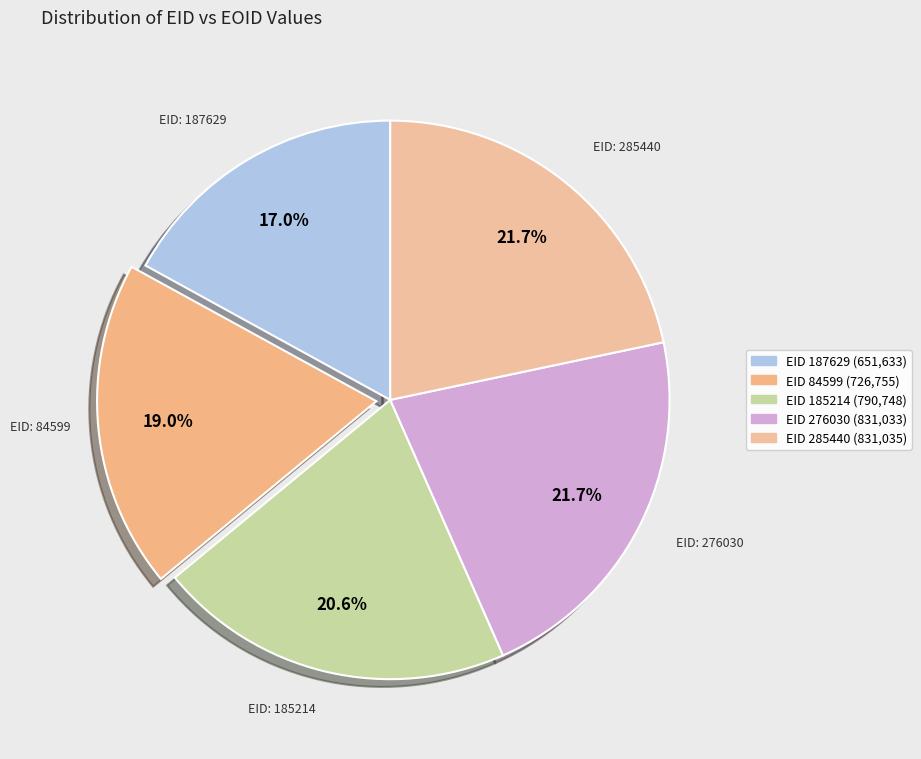

To the nearest percent, what is the difference between the largest and smallest slice percentages?

5%